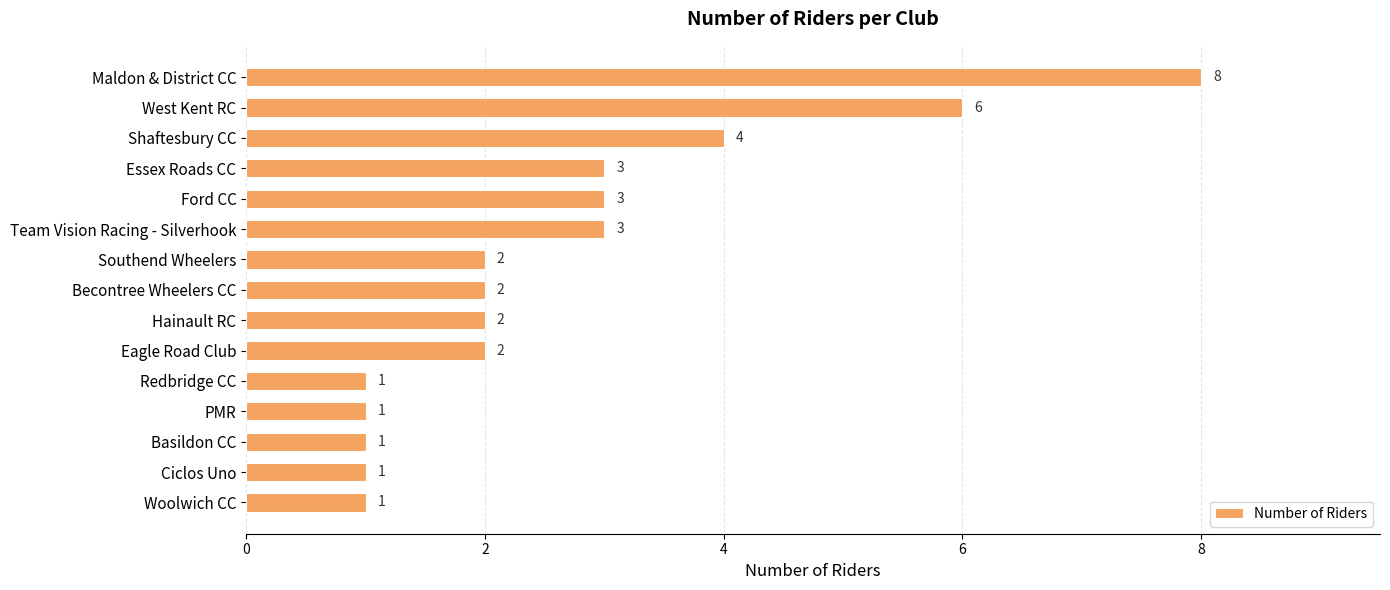

What is the difference between the maximum and minimum values?

7